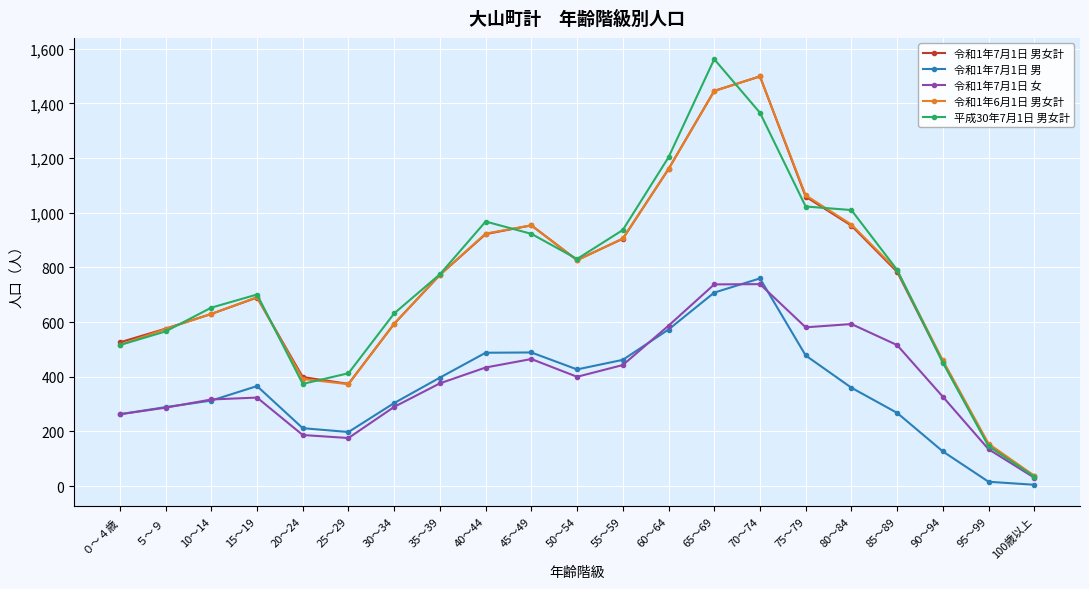

Where is the first local maximum for 令和1年7月1日 男女計?

15～19